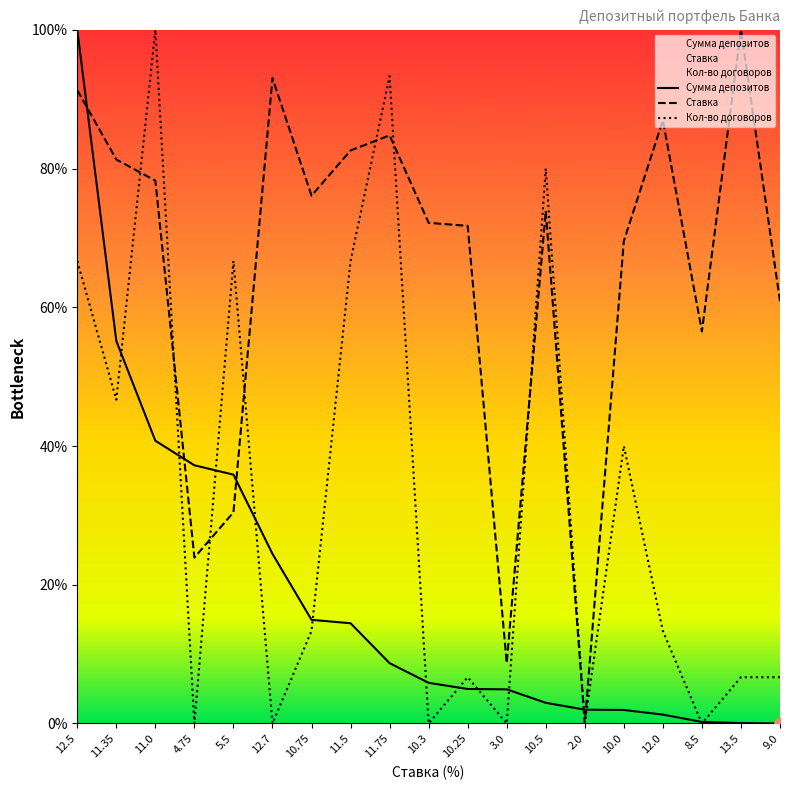

List the series in order of their peak value, lowest first.

Сумма депозитов, Ставка, Кол-во договоров